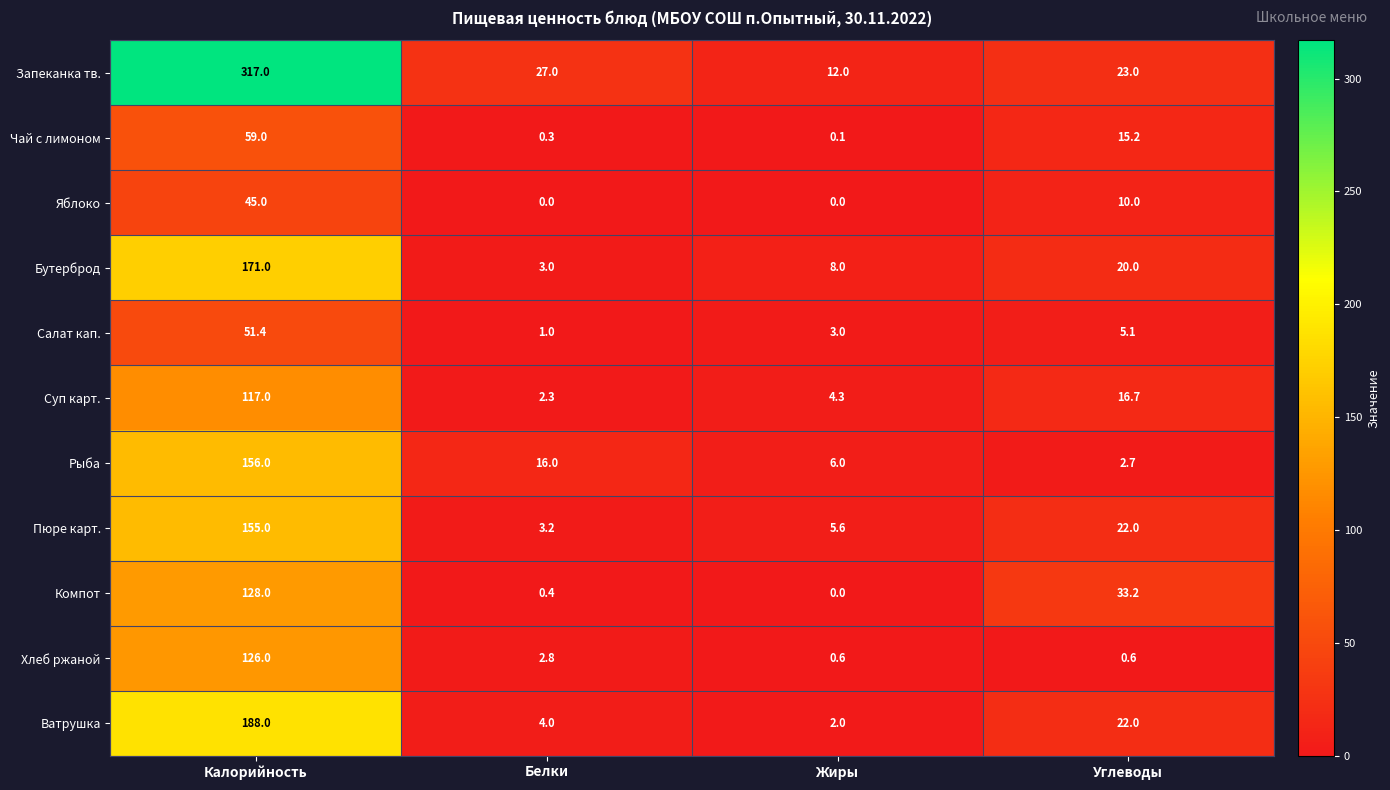

What is the spread (max minus min) of values at Углеводы?

32.6